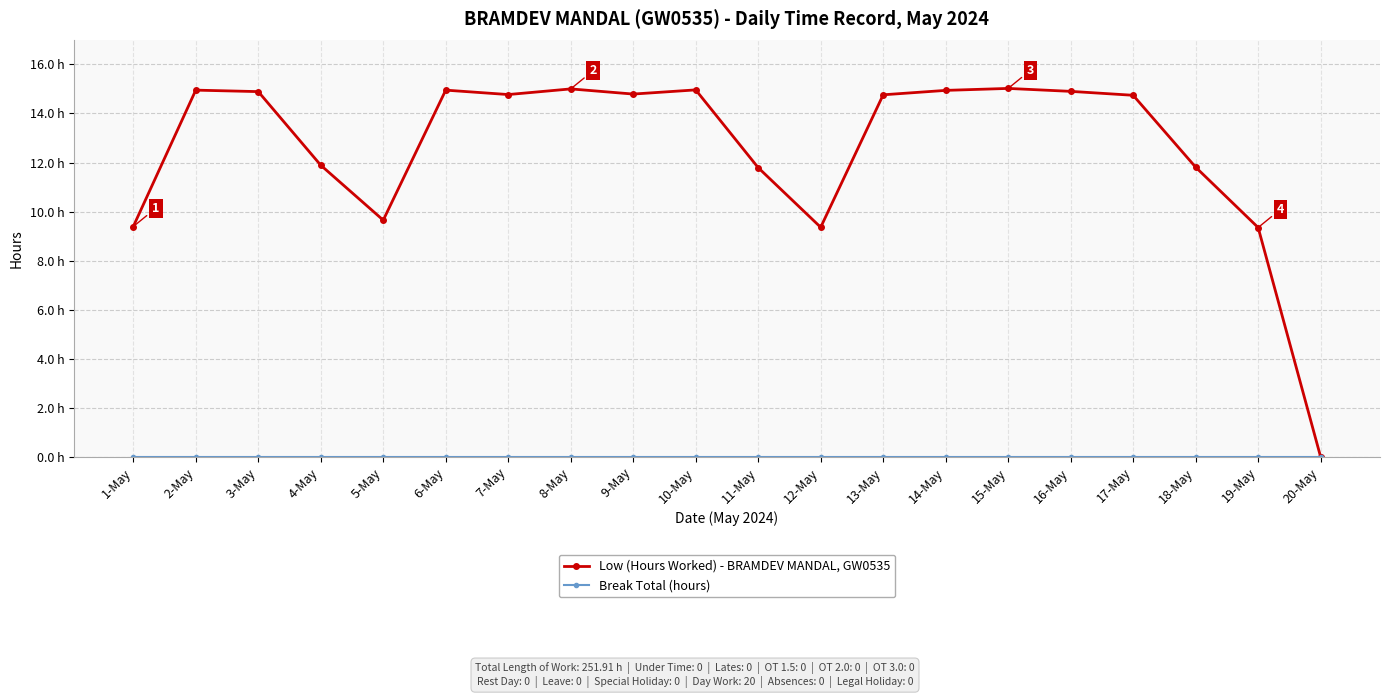

Rank the series by their average value, from lowest to highest.

Break Total (hours), Low (Hours Worked) - BRAMDEV MANDAL, GW0535